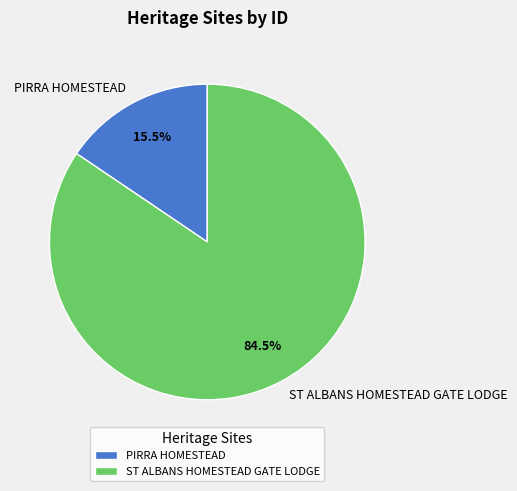

Rank the categories by value from lowest to highest.

PIRRA HOMESTEAD, ST ALBANS HOMESTEAD GATE LODGE